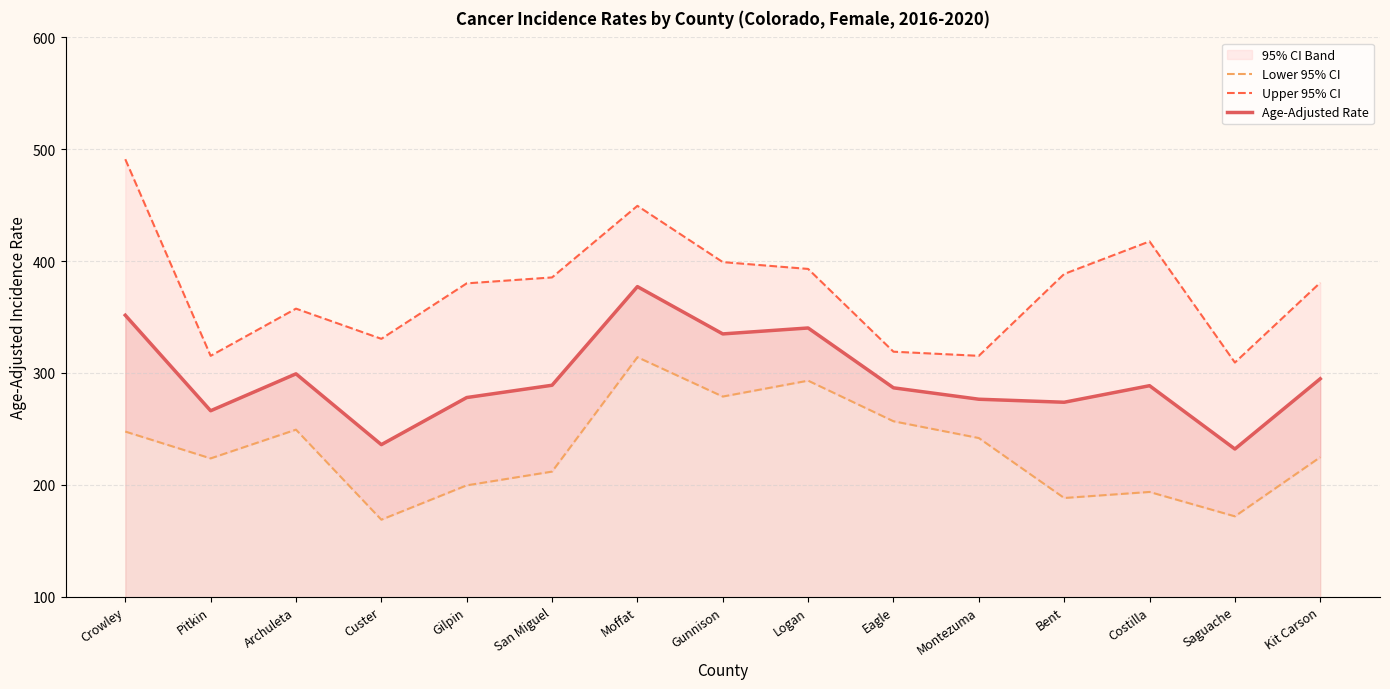

Which category has the lowest value in the Age-Adjusted Rate series?

Saguache